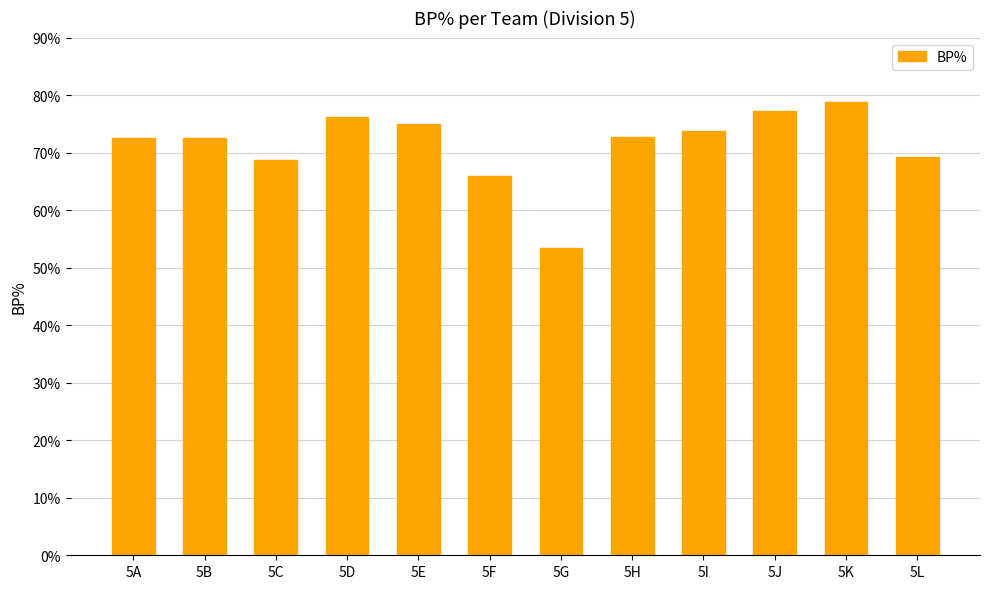

What is the minimum value shown in the chart?

53.4